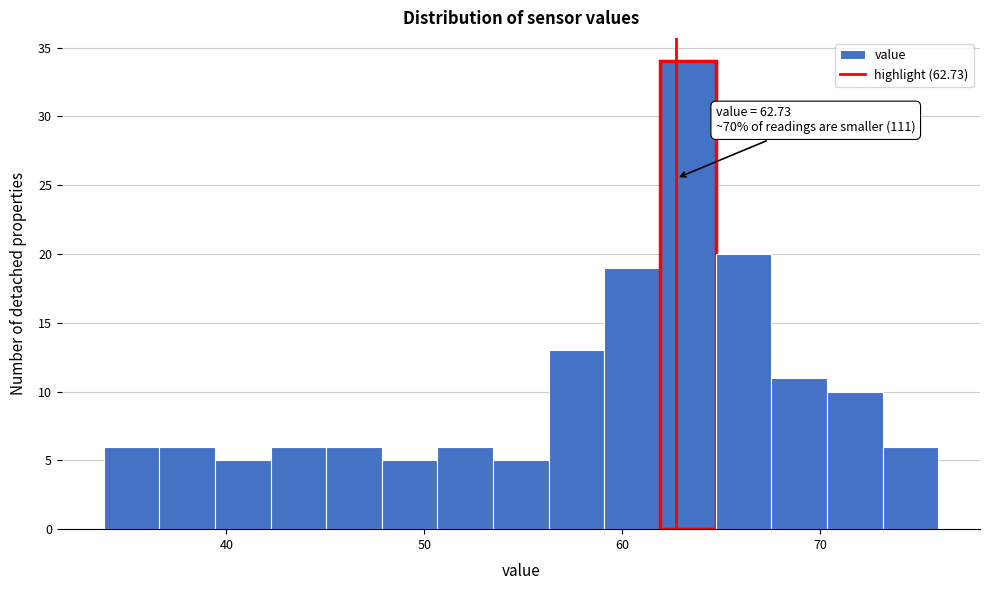

Read against the x-axis, roughly where is the centre of the tallest bar?

63